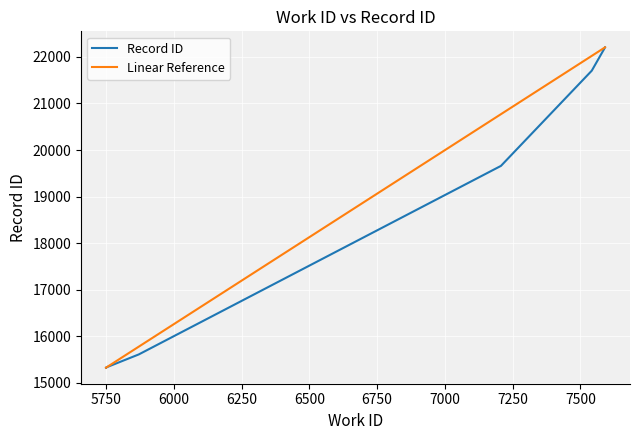

Rank the series by their average value, from lowest to highest.

Record ID, Linear Reference